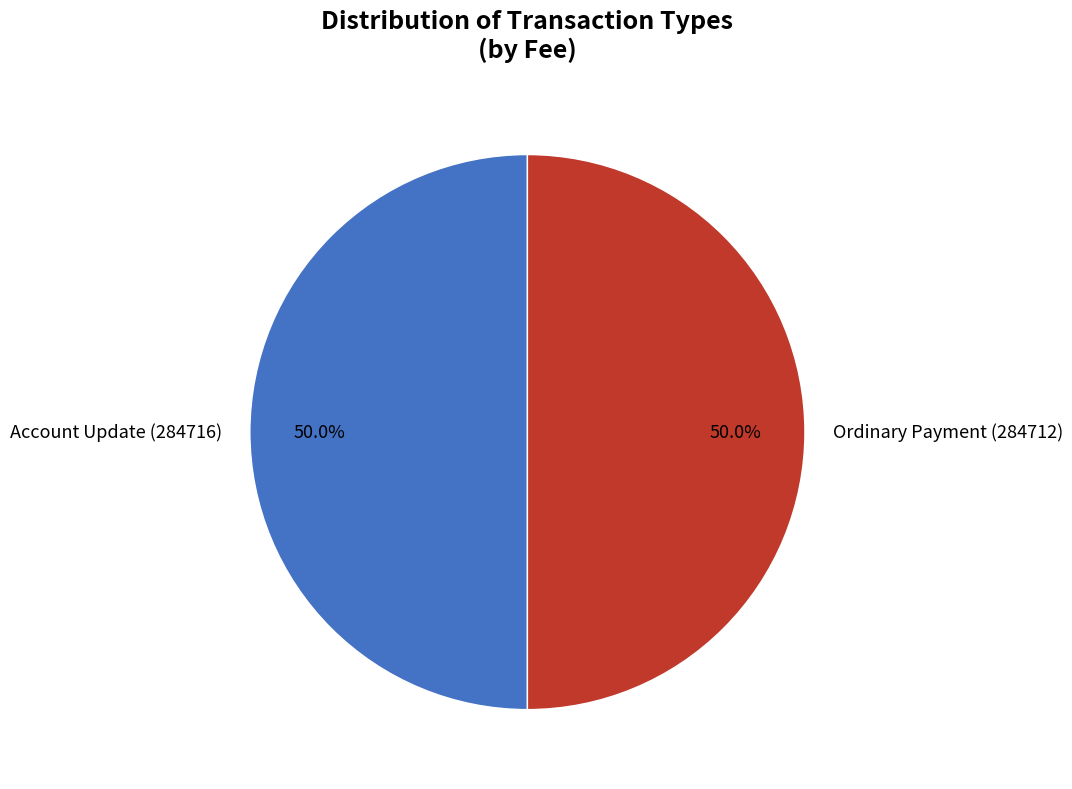

Approximately how many times larger is the value at Account Update (284716) compared to Ordinary Payment (284712)?

1.0